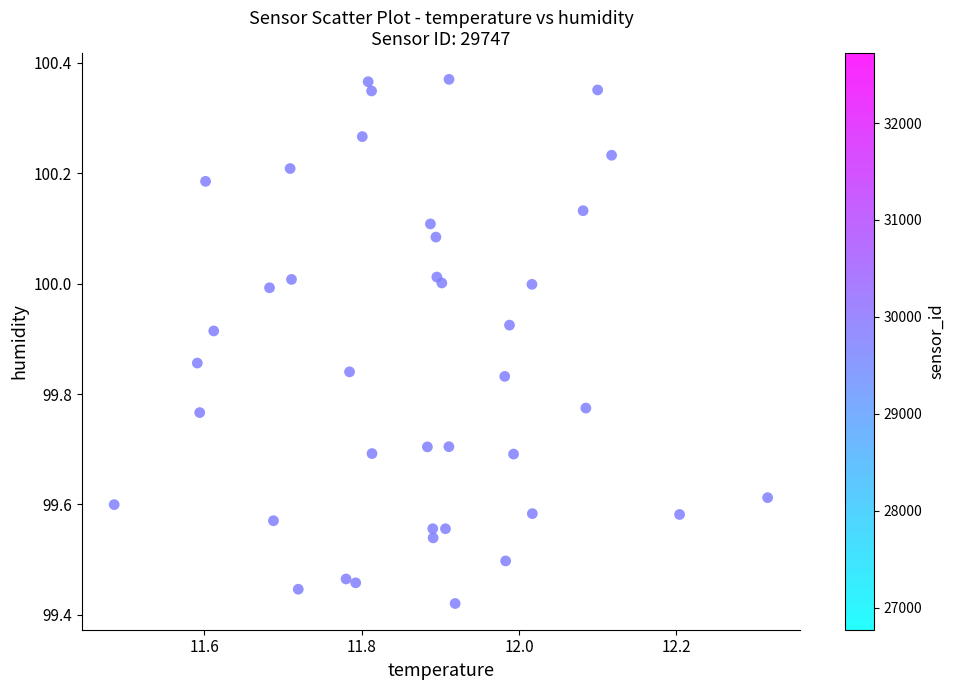

What is the range of X values (max minus min)?

0.8